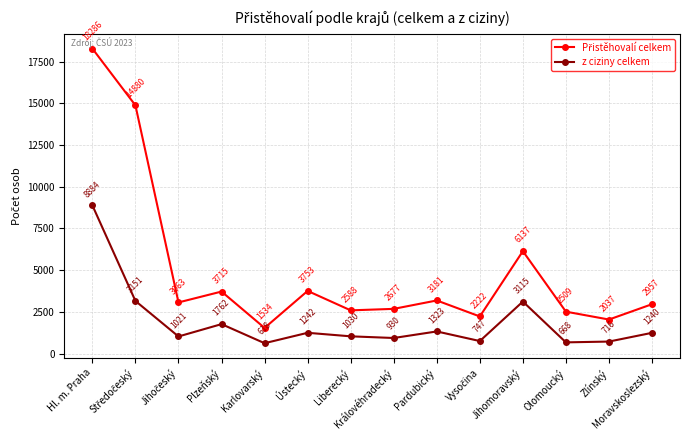

At which category does the chart reach its minimum across all series?

Karlovarský